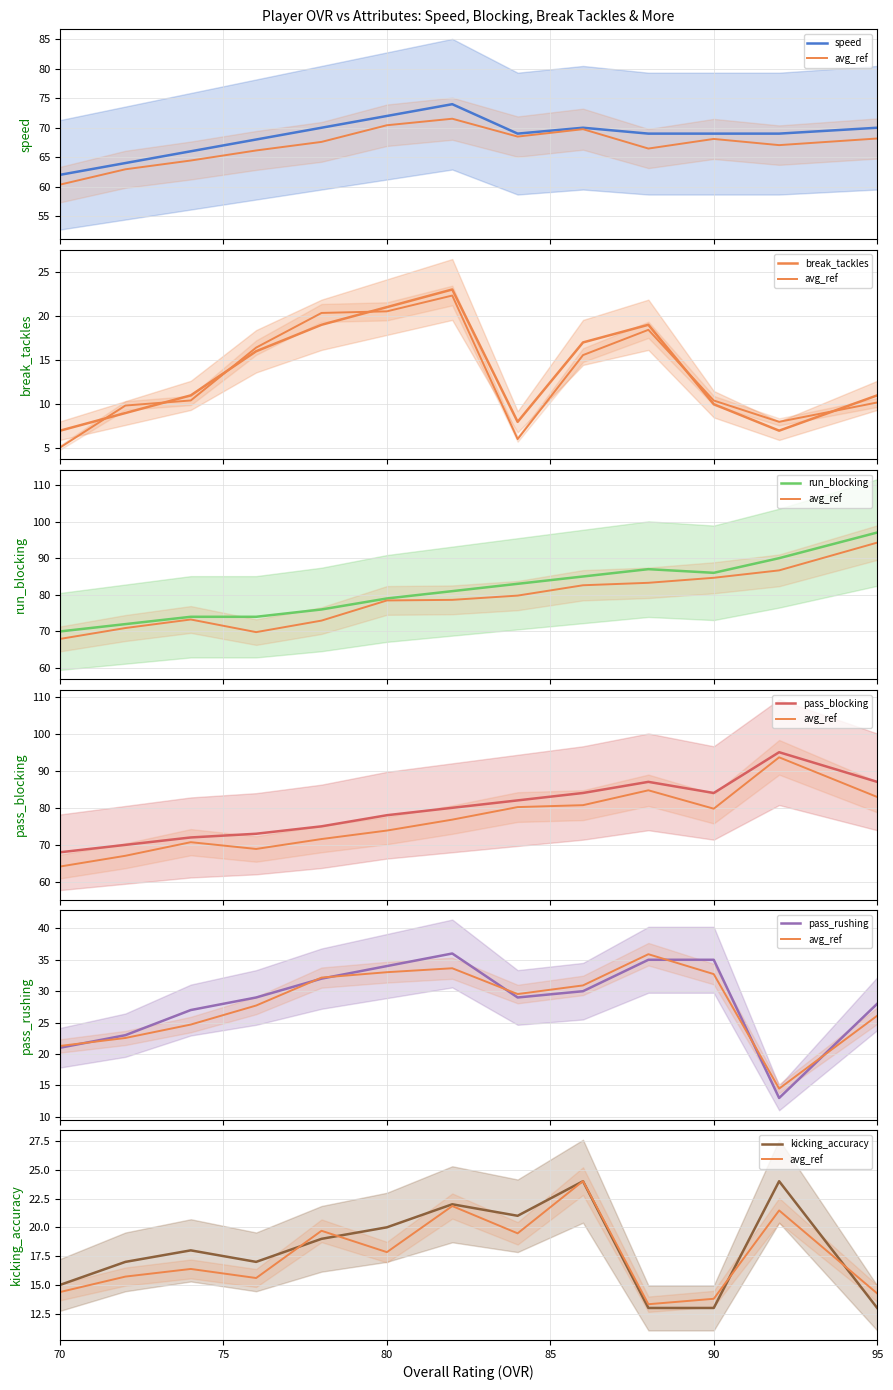

True or false: pass_rushing and run_blocking intersect in this chart.

False